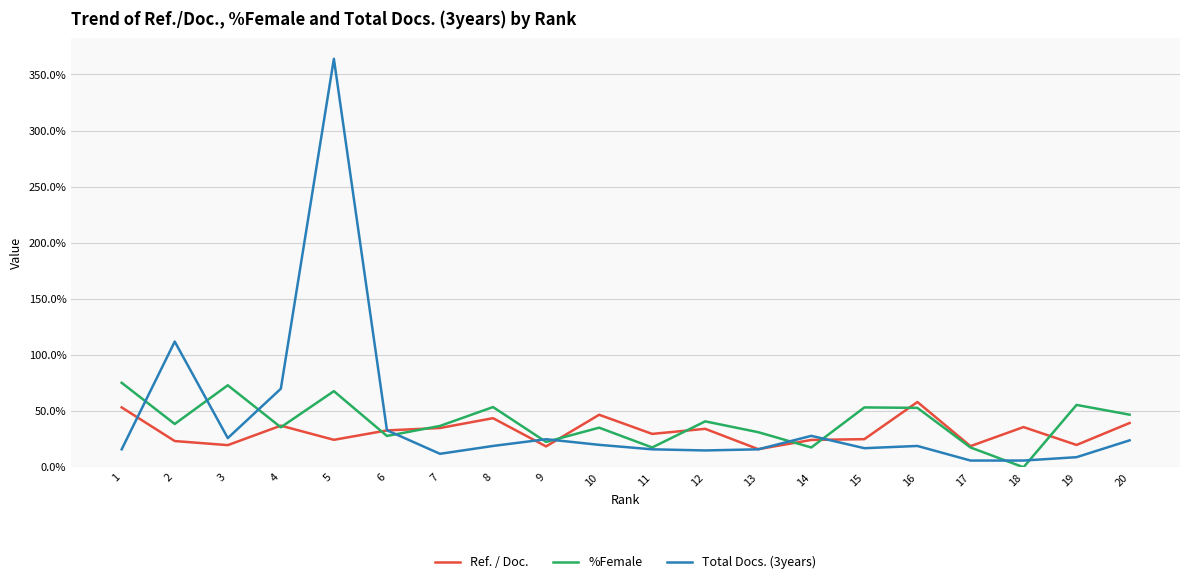

How many values in the Ref. / Doc. series are below 32?

10